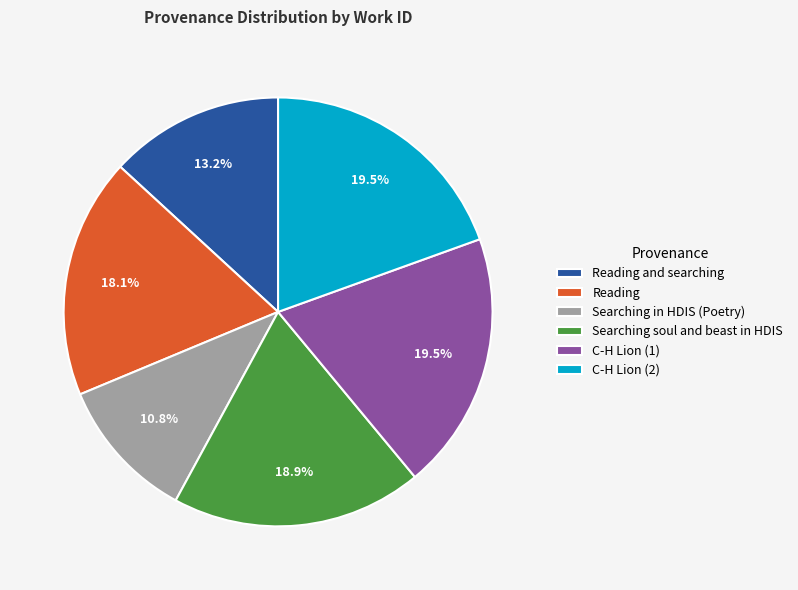

The C-H Lion (2) slice represents 28% of the pie. True or false?

False